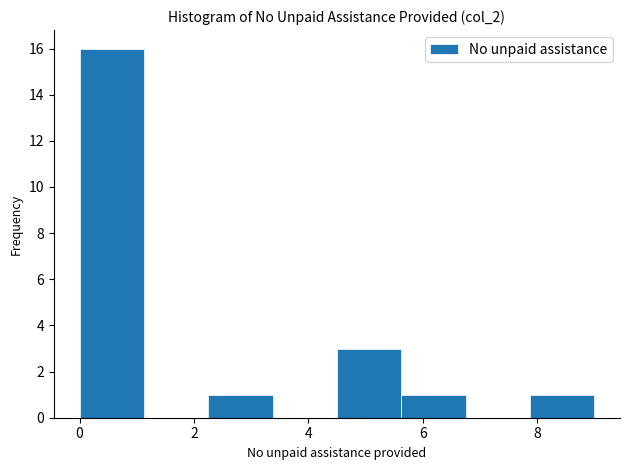

How tall is the bar that spans 4.6 to 5.6 on the x-axis? Neither the bar edges nor the heights are printed on the chart, so give them approximately, as read against the axes.

3